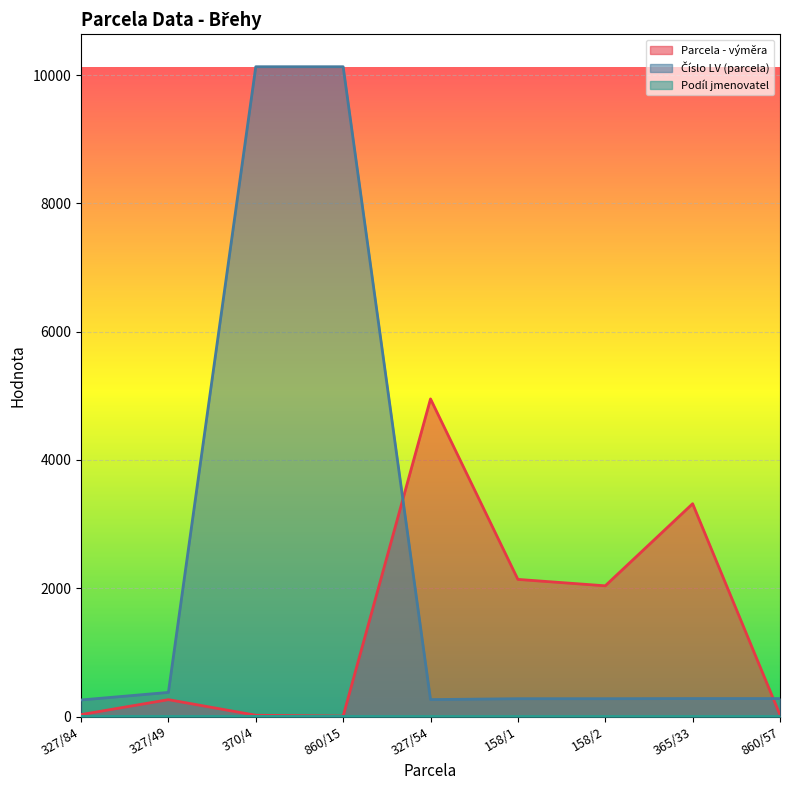

Reading right to left, what are all the values shown in this chart?

Parcela - výměra: 860/57=25	365/33=3318	158/2=2038	158/1=2138	327/54=4952	860/15=7	370/4=20	327/49=263	327/84=30
Číslo LV (parcela): 860/57=280	365/33=280	158/2=278	158/1=278	327/54=264	860/15=10131	370/4=10131	327/49=376	327/84=258
Podíl jmenovatel: 860/57=1	365/33=1	158/2=1	158/1=1	327/54=1	860/15=2	370/4=2	327/49=2	327/84=2